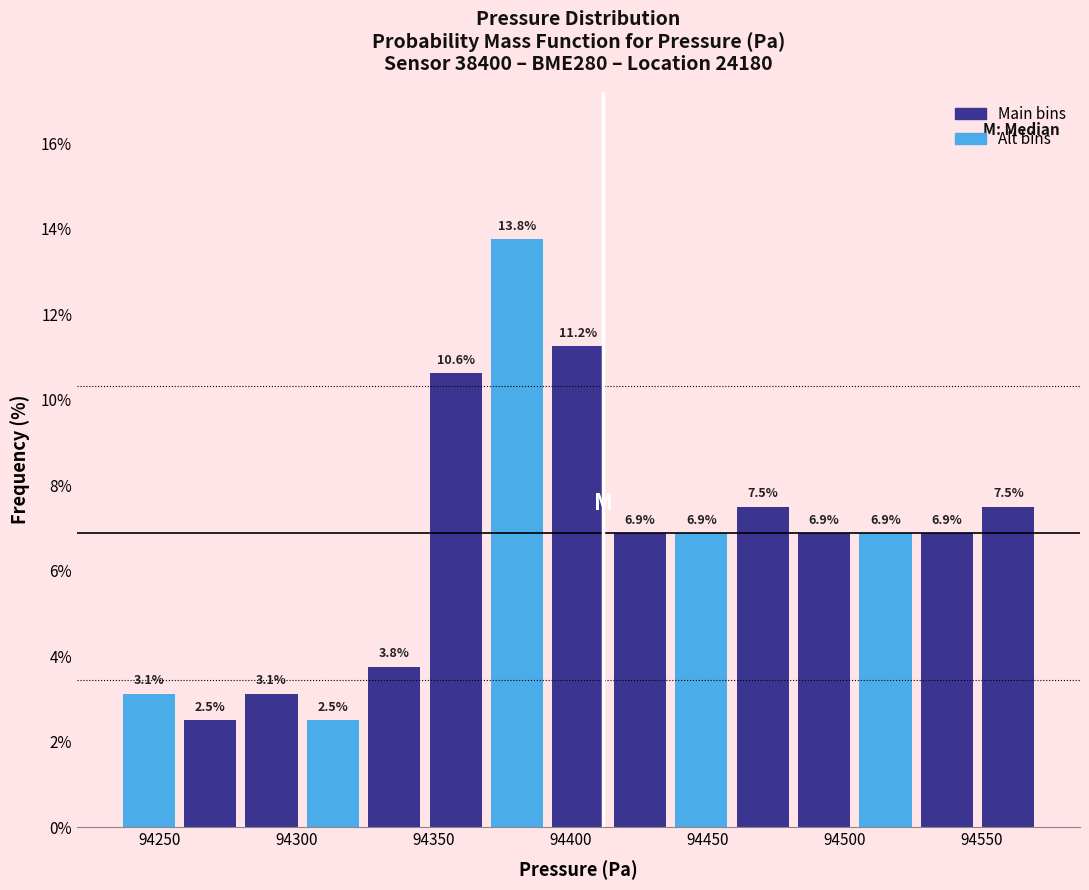

Reading left to right, list every bar in this chart as the range it spans on the x-axis followed by its height. The bar edges are not printed on the chart, so give them approximately, as read against the axis.

94235 to 94255: 3.1
94255 to 94280: 2.5
94280 to 94300: 3.1
94300 to 94325: 2.5
94325 to 94345: 3.8
94345 to 94370: 10.6
94370 to 94390: 13.8
94390 to 94415: 11.2
94415 to 94435: 6.9
94435 to 94460: 6.9
94460 to 94480: 7.5
94480 to 94505: 6.9
94505 to 94525: 6.9
94525 to 94550: 6.9
94550 to 94570: 7.5